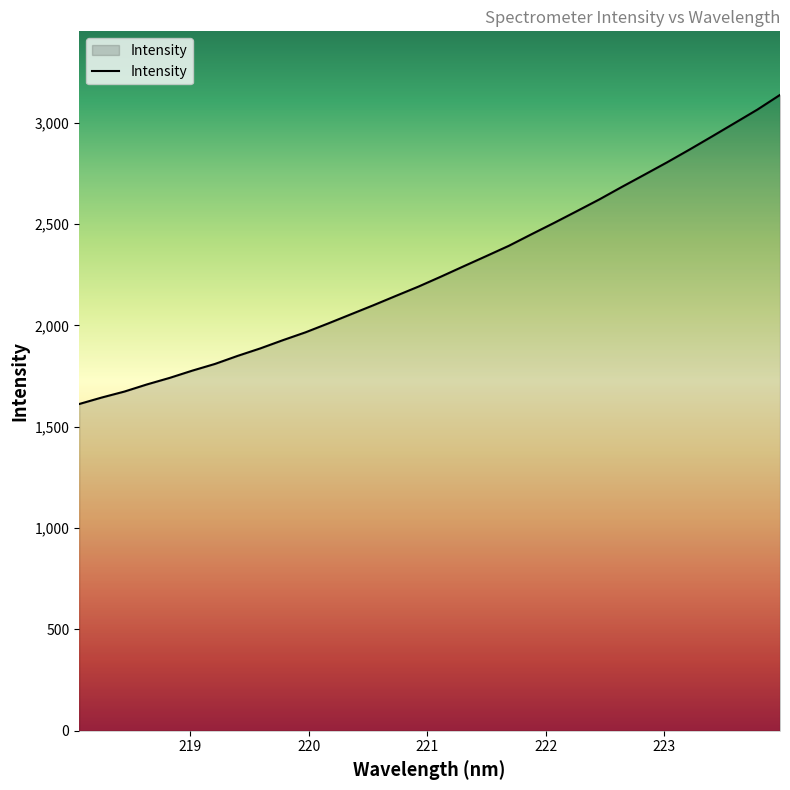

What is the greatest value displayed?

3137.2